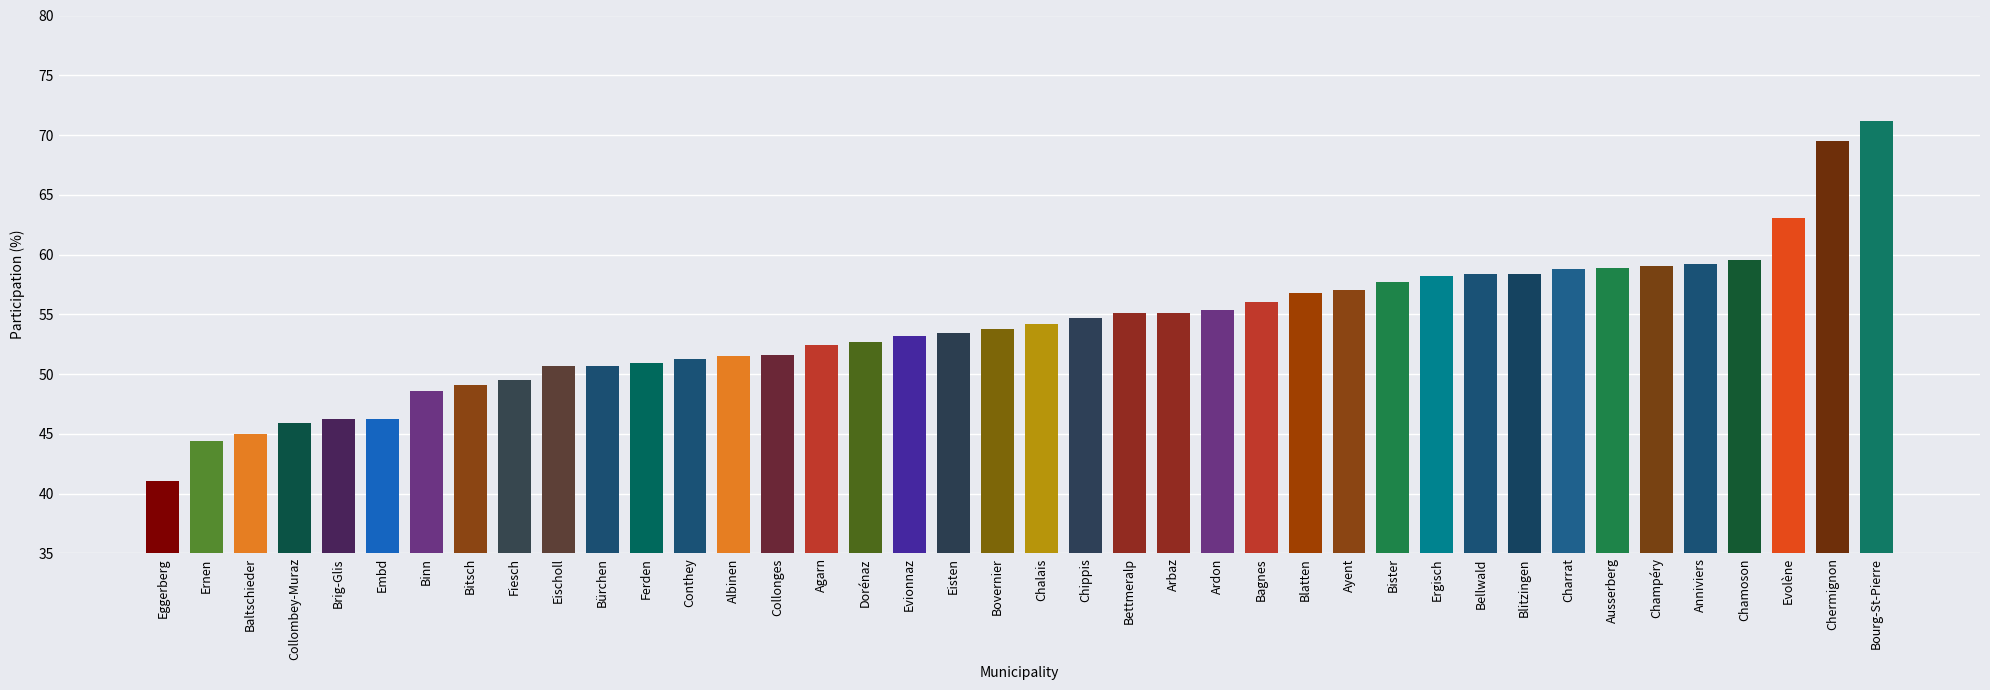

Between Ferden and Baltschieder, which is larger?

Ferden